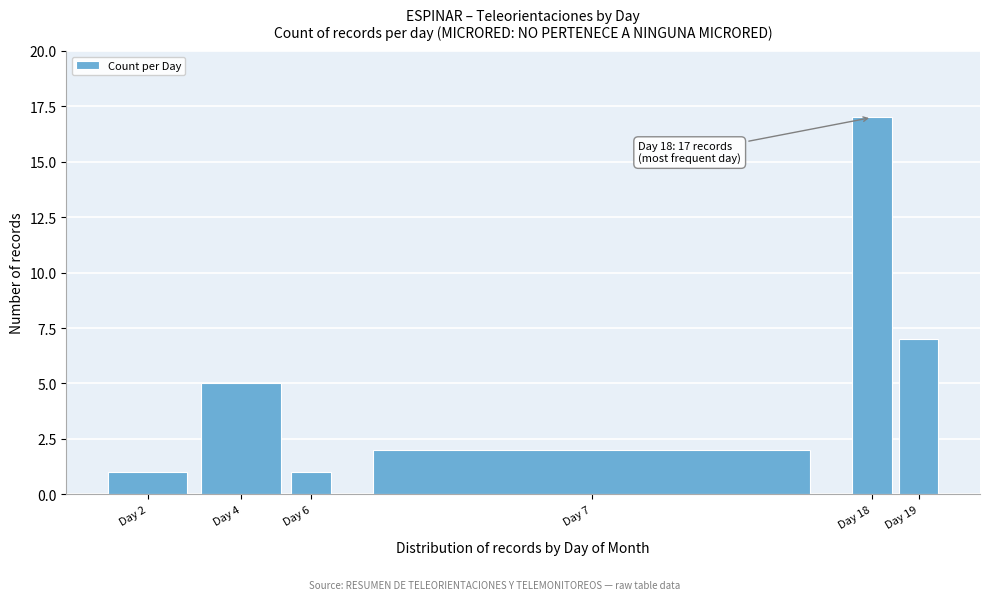

Reading left to right, list all the values displayed in this chart.

1	5	1	2	17	7